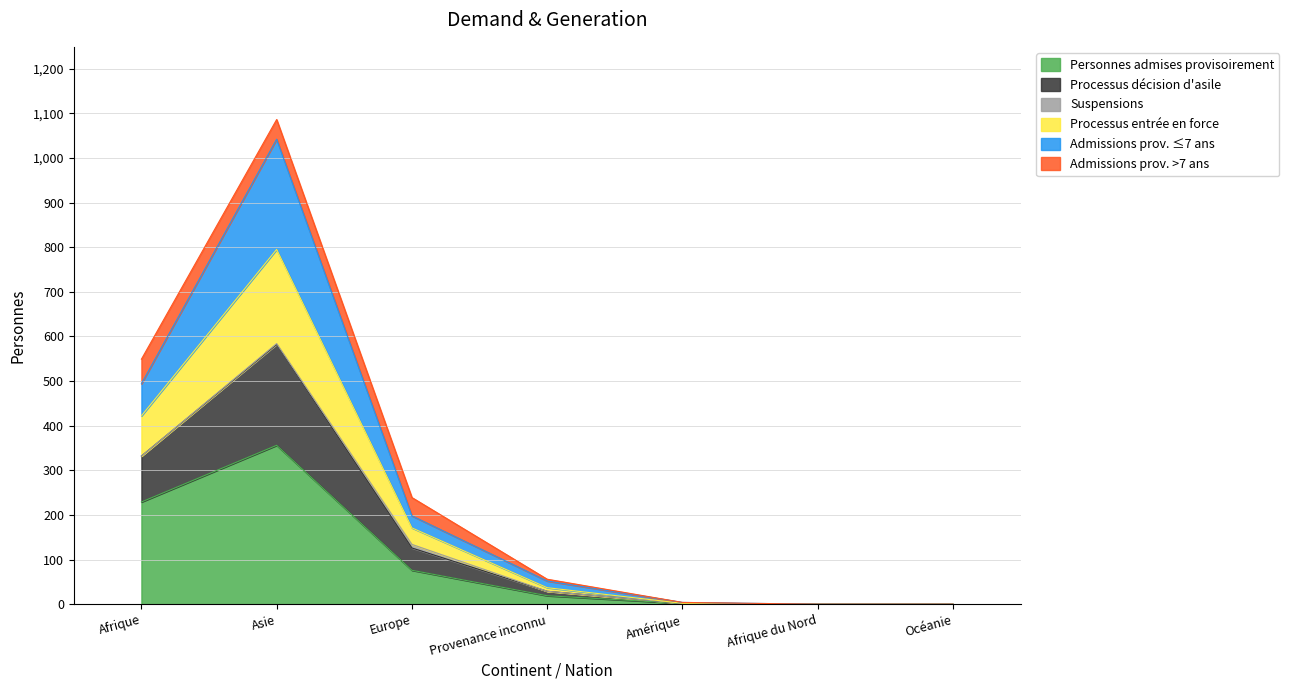

At which category is the sum across all series the highest?

Asie